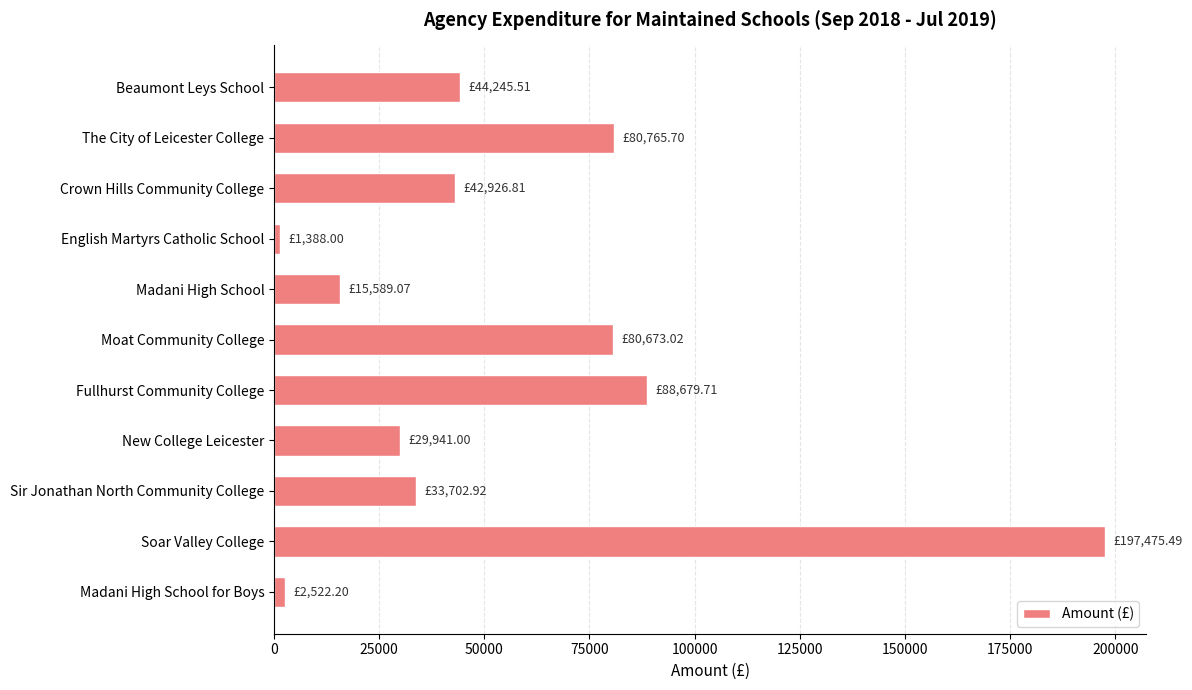

Does the chart contain stacked bars?

No